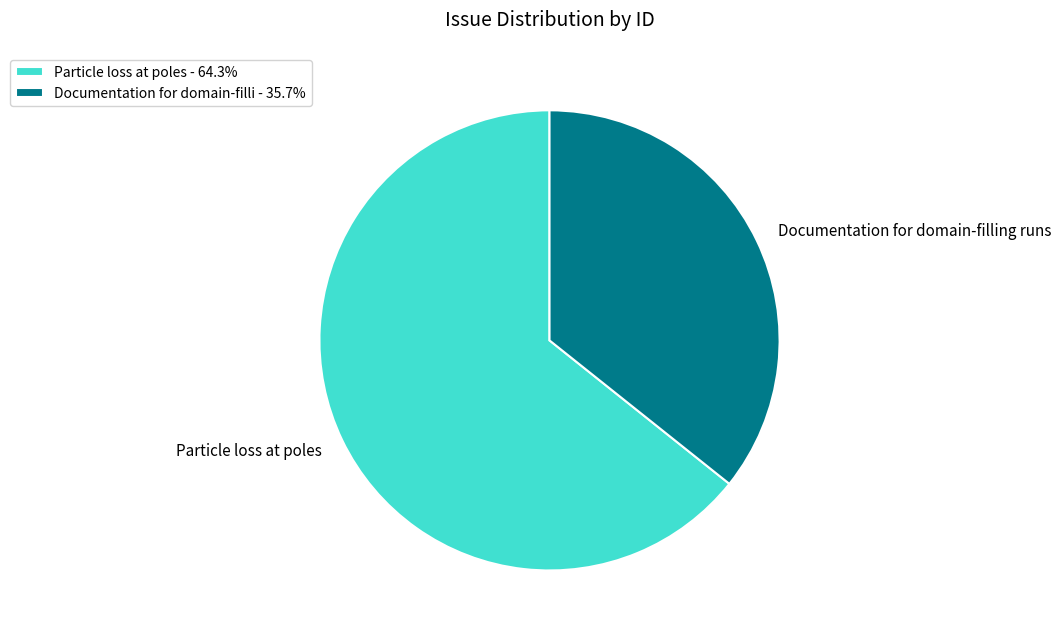

What is the smallest slice in the pie chart?

Documentation for domain-filling runs